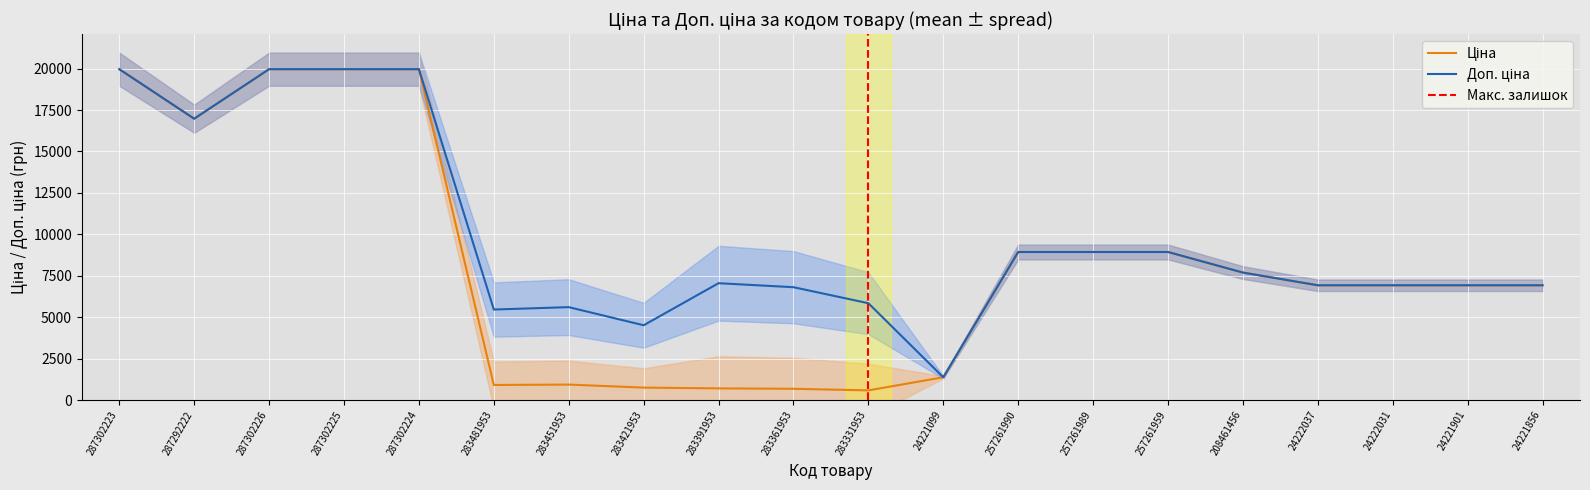

What is the difference between the second highest and second lowest values in the Ціна series?

19283.2